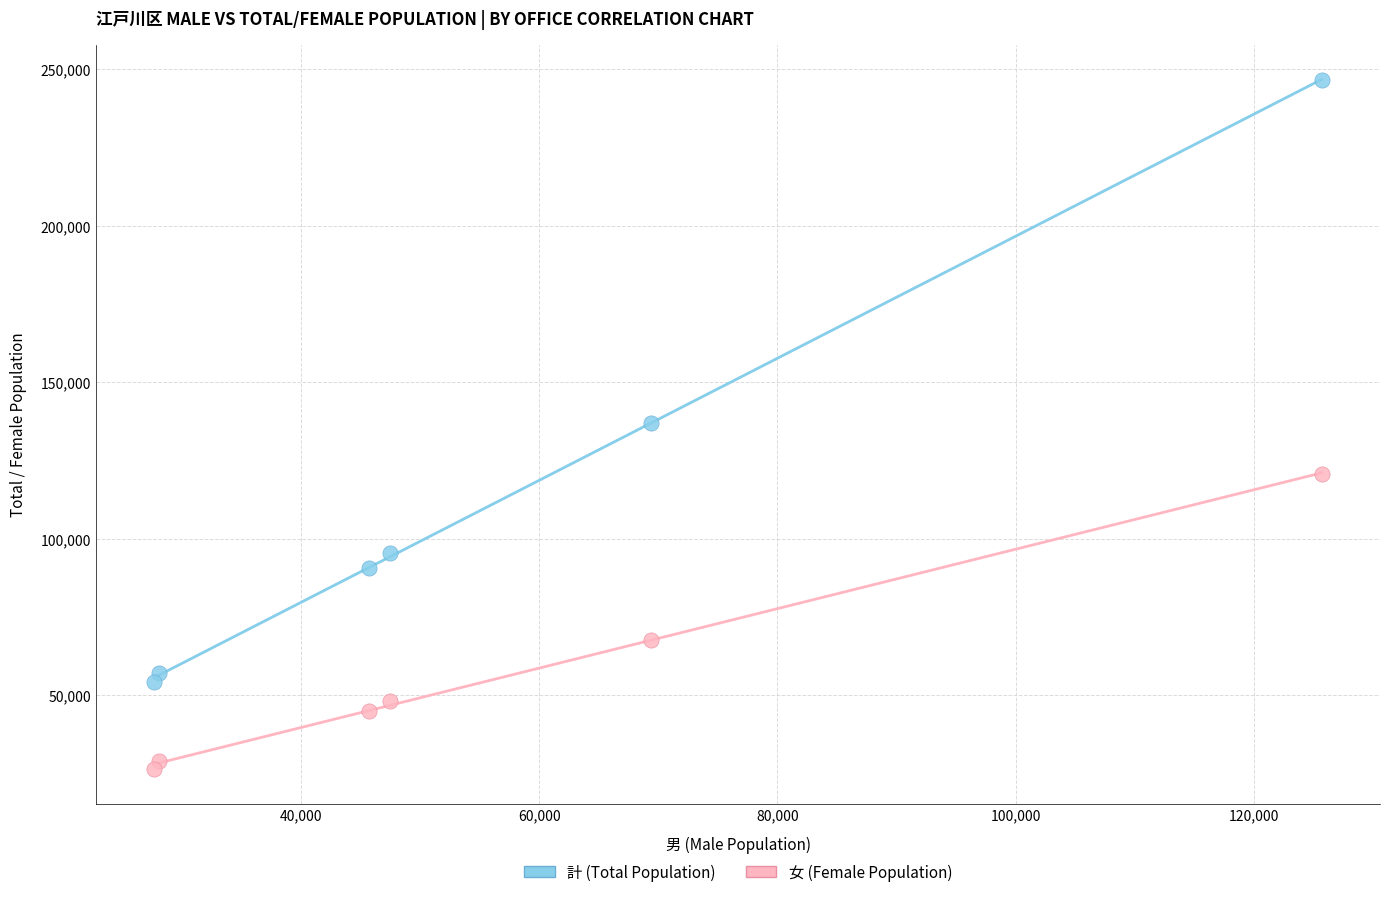

Across all data points, what is the average Y value?

84757